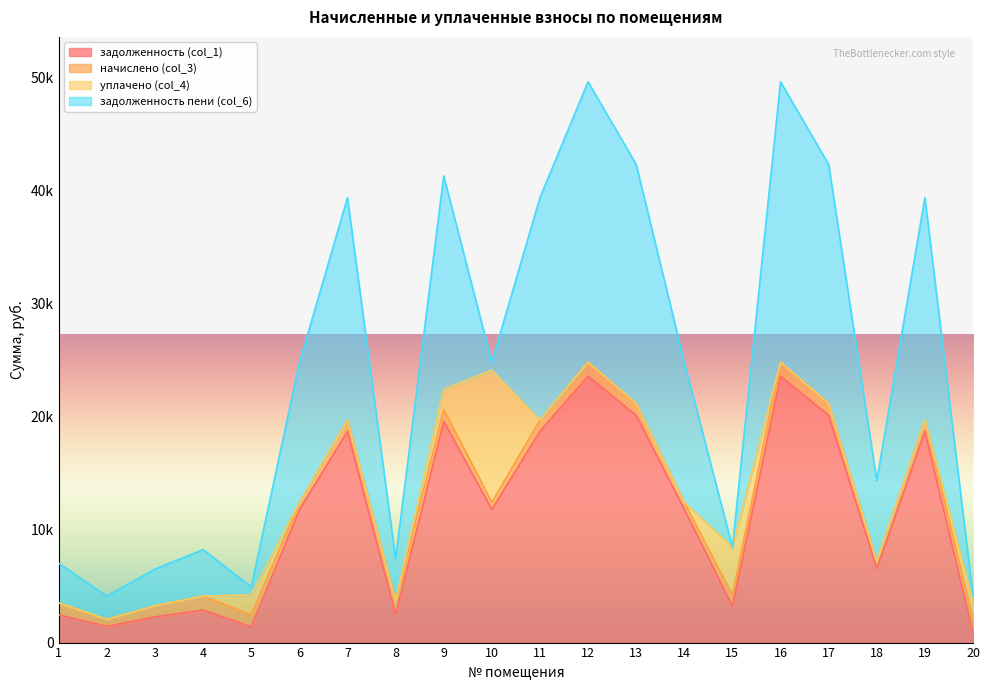

What are all the series names shown in the legend?

задолженность (col_1), начислено (col_3), уплачено (col_4), задолженность пени (col_6)